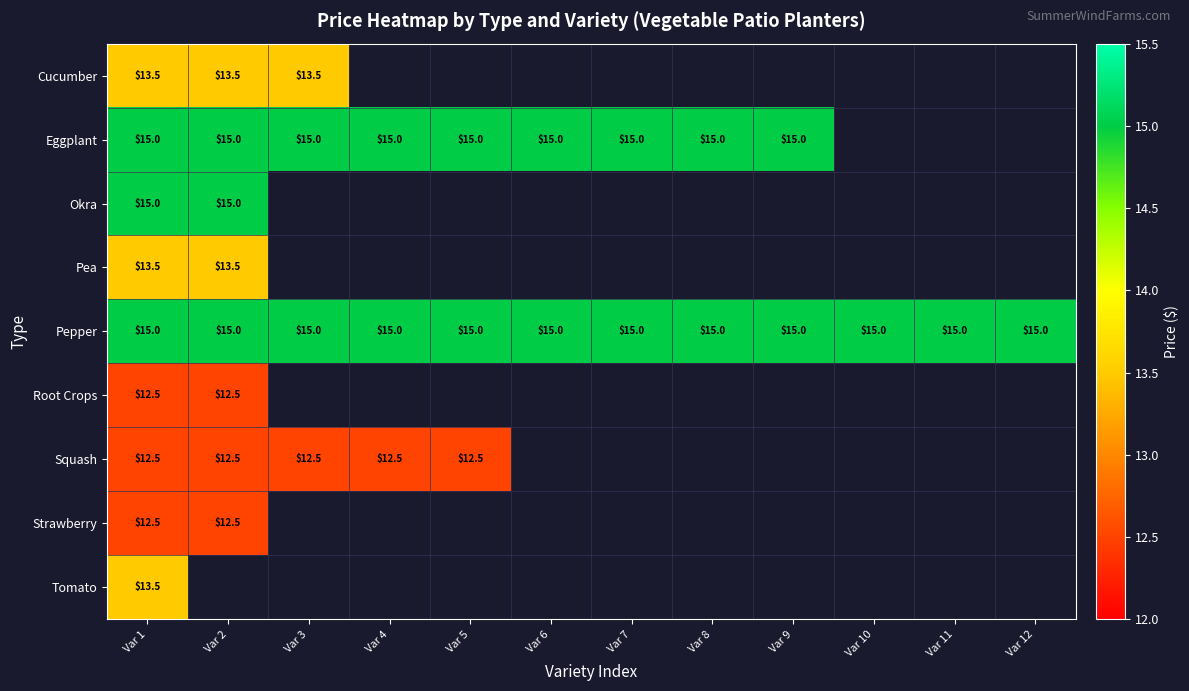

What is the sum of all Pepper values?

180.0